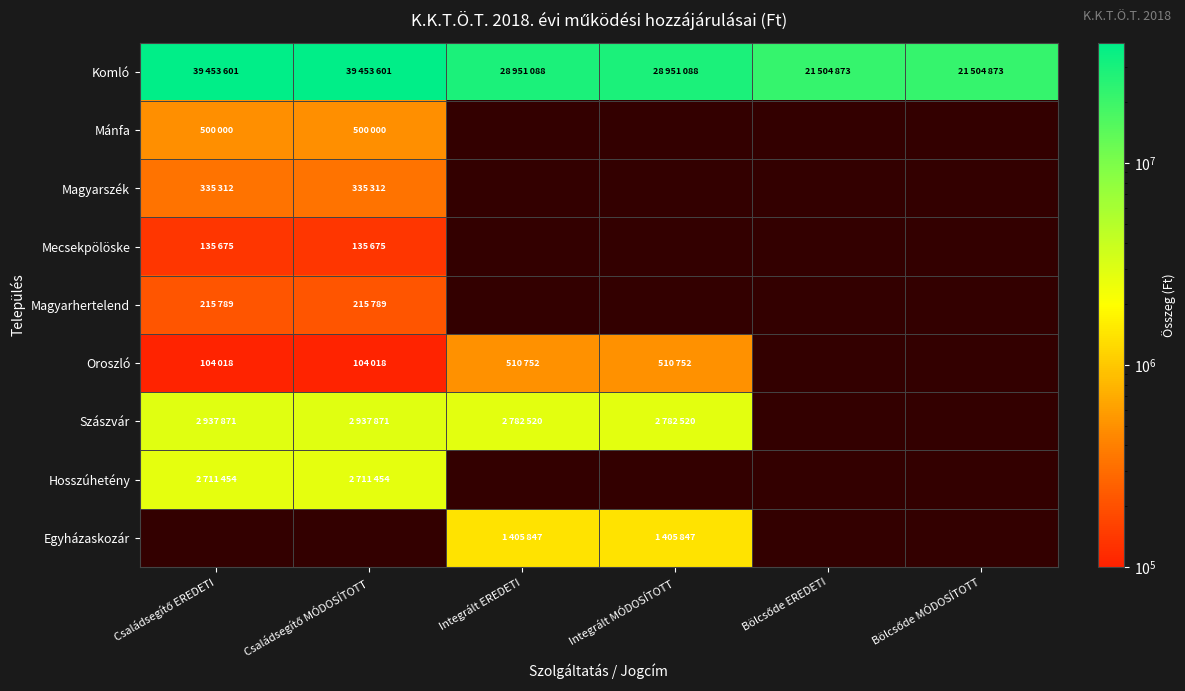

Which series changed the most between Családsegítő EREDETI and Integrált MÓDOSÍTOTT?

Komló